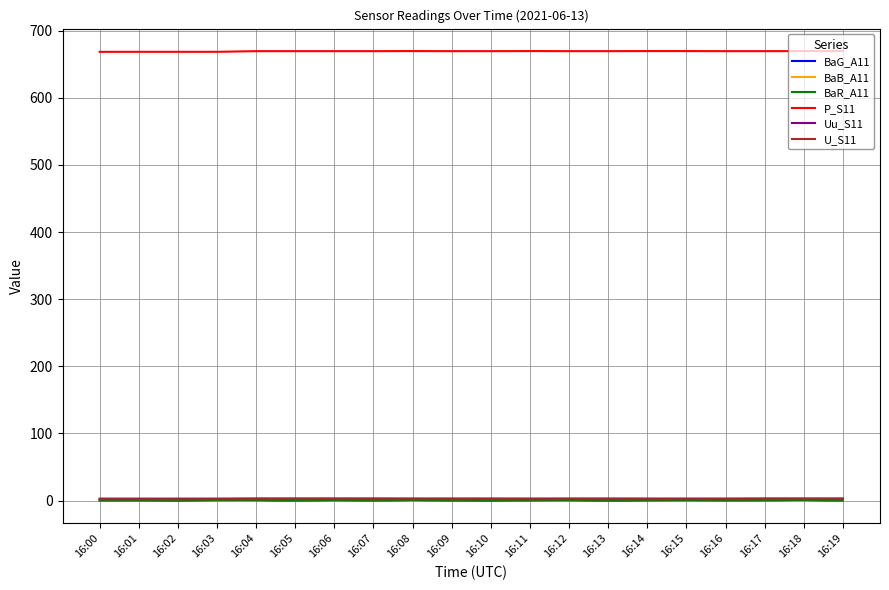

True or false: Uu_S11 and P_S11 cross at least once.

False